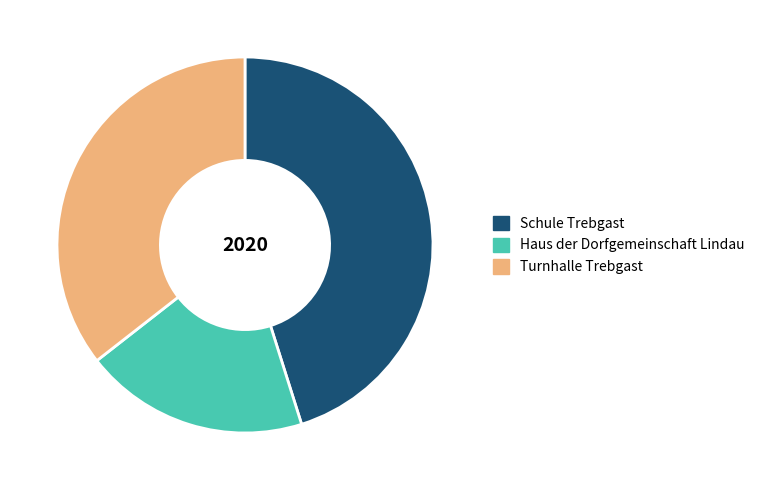

Is it true that Schule Trebgast is 45% of the pie?

True